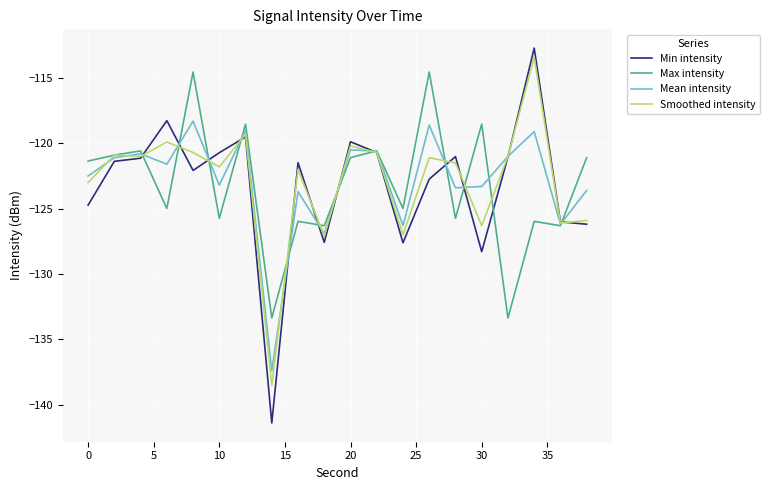

After their last crossing, which series has the higher values: Max intensity or Min intensity?

Max intensity